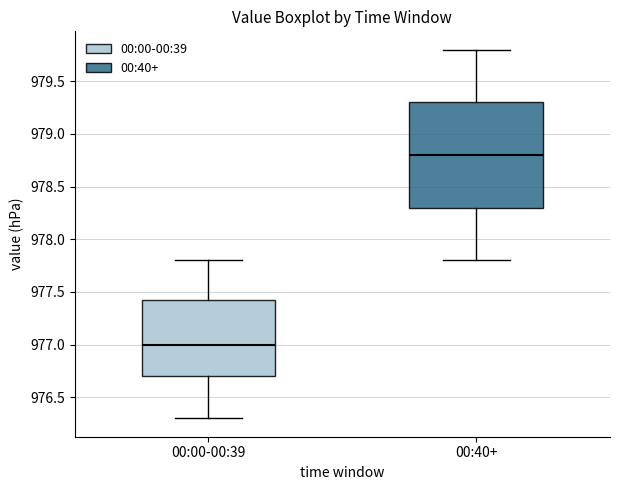

Reading left to right, read every box against the y-axis: the position of its median line, the range the box covers, and the ends of its whiskers. The values are not printed on the chart, so give them approximately, as read against the axis.

00:00-00:39: median 977.00, box 976.70 to 977.45, whiskers 976.30 to 977.80
00:40+: median 978.80, box 978.30 to 979.30, whiskers 977.80 to 979.80